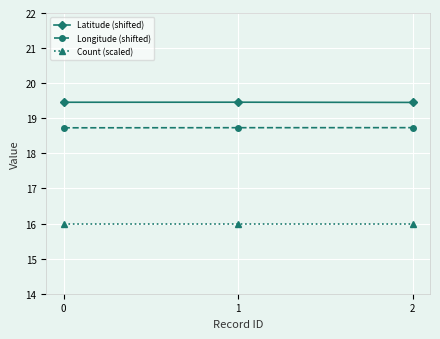

What is the smallest value displayed?

16.0